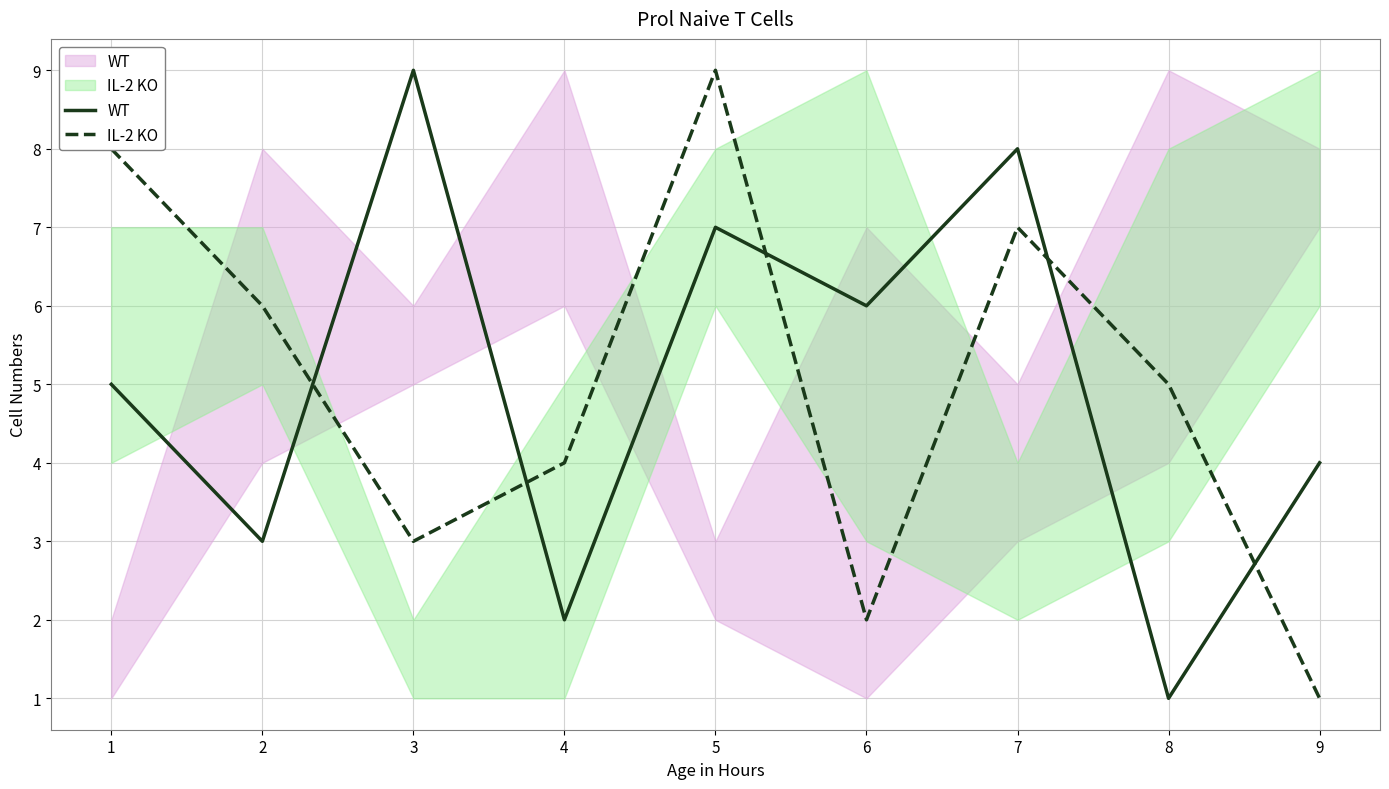

The value of WT at 1 is 5. True or false?

True